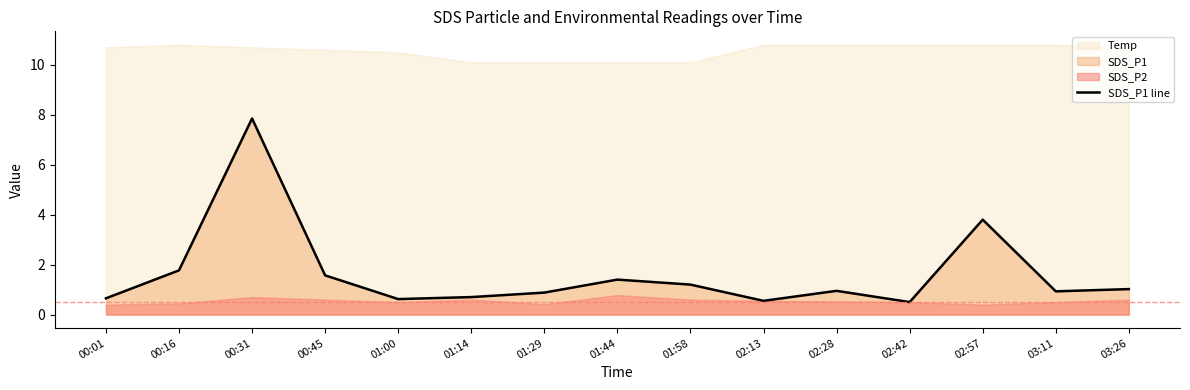

How many categories are shown in the chart?

15